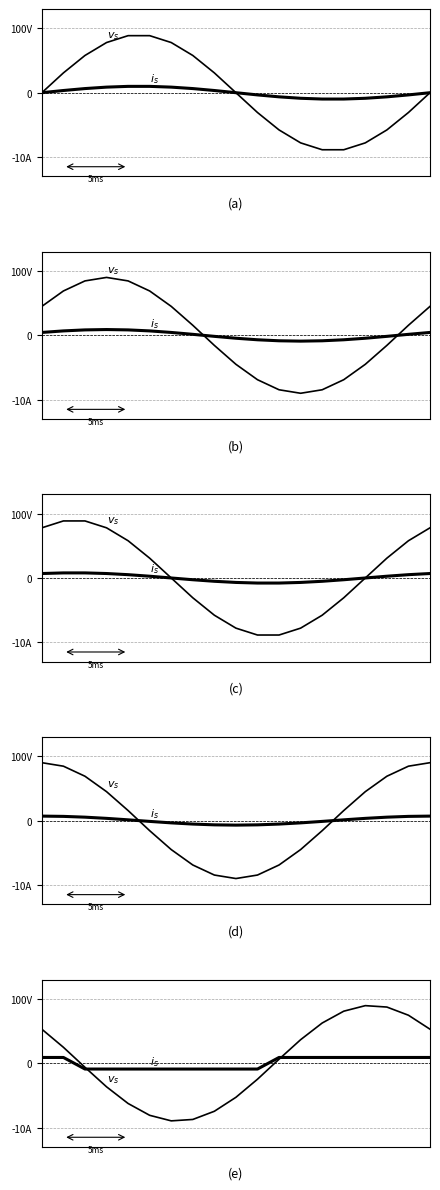

Which series has the largest total across all categories?

$v_s$